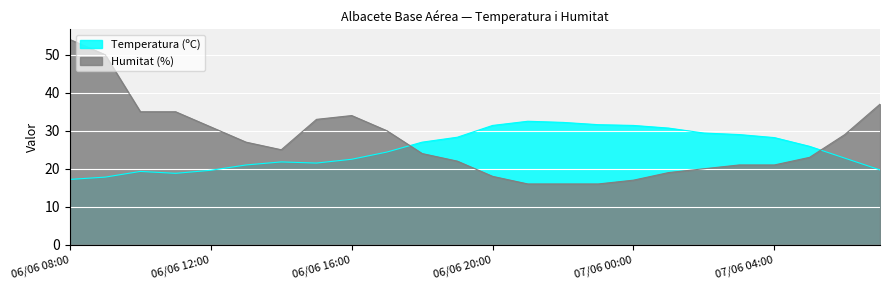

Rank the series by their average value, from lowest to highest.

Temperatura (ºC), Humitat (%)